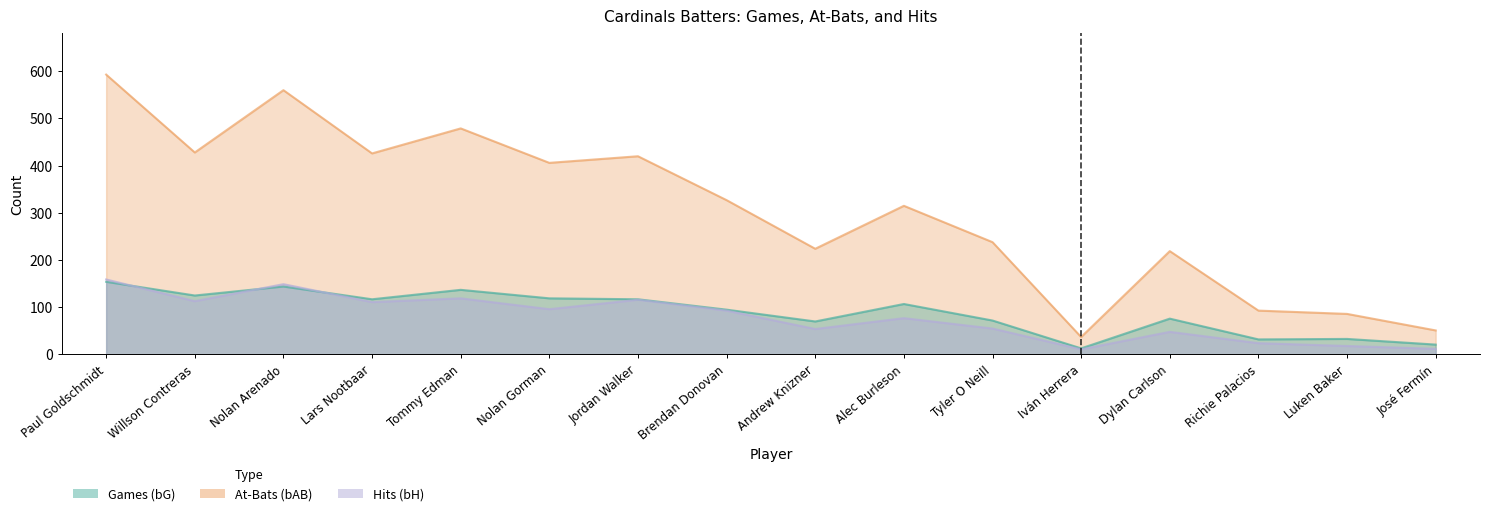

What is the sum of the bAB values at Jordan Walker and Willson Contreras?

848